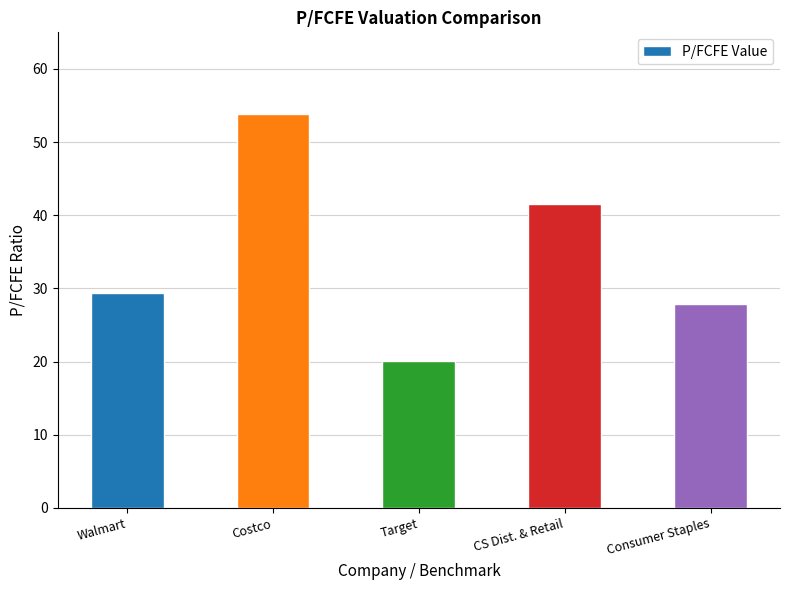

What is the sum of all values?

172.5